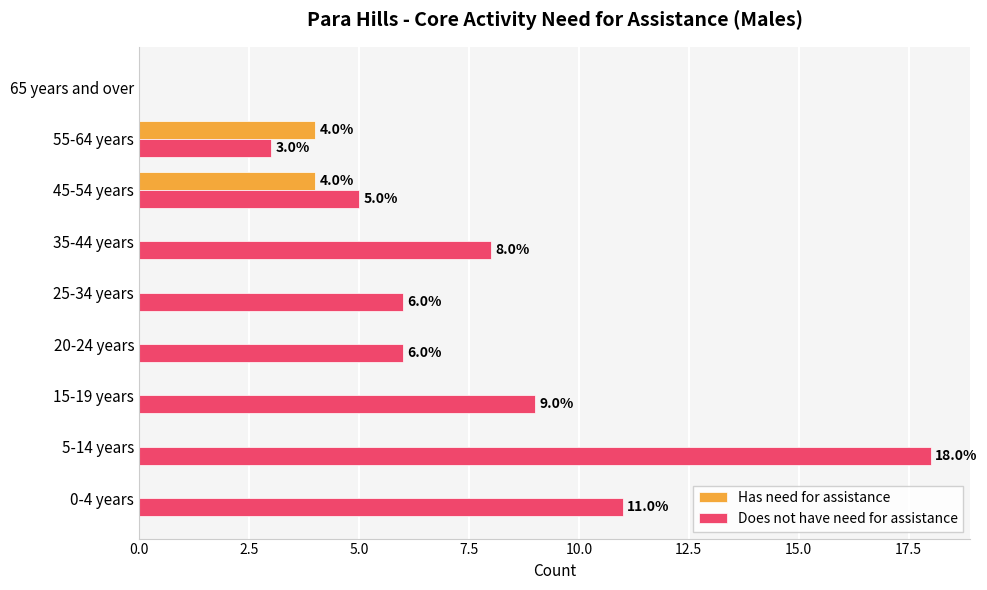

At which category is the sum across all series the highest?

5-14 years